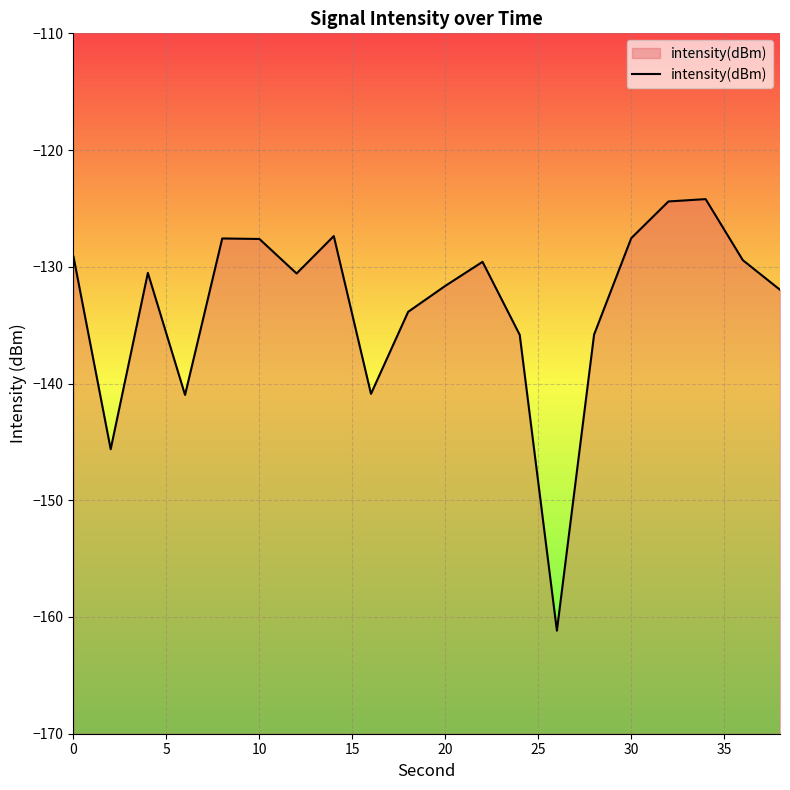

What is the smallest value displayed?

-161.2